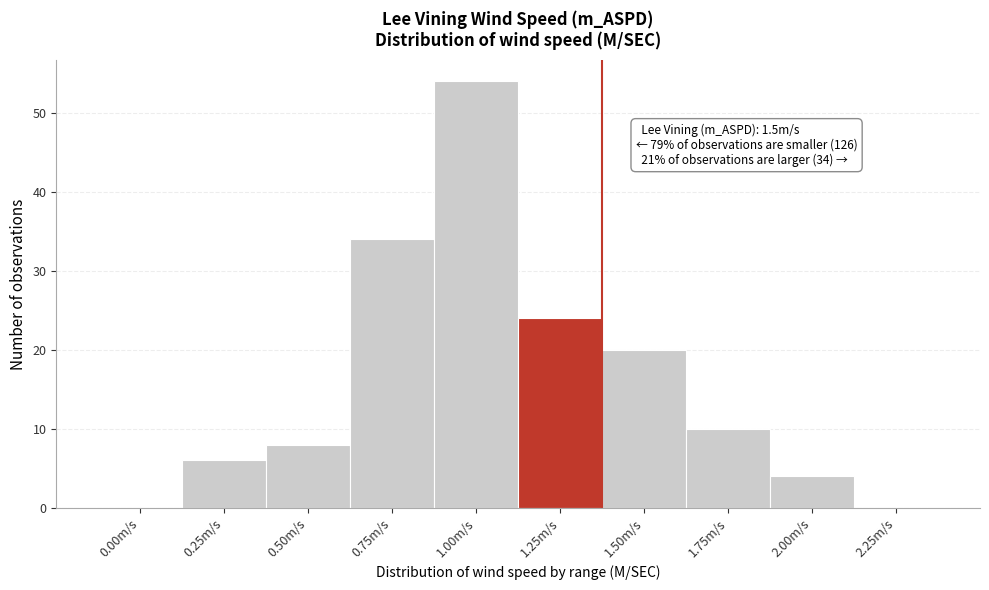

Reading left to right, what are all the values shown in this chart?

0.00m/s=0	0.25m/s=6	0.50m/s=8	0.75m/s=34	1.00m/s=54	1.25m/s=24	1.50m/s=20	1.75m/s=10	2.00m/s=4	2.25m/s=0